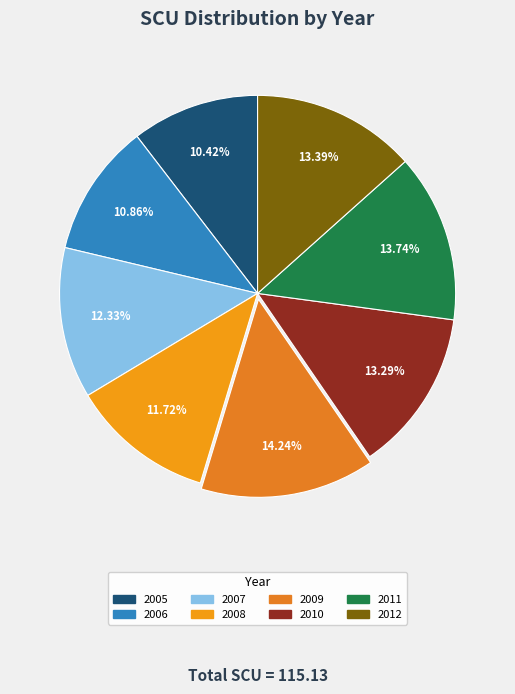

How many slices are in this pie chart?

8